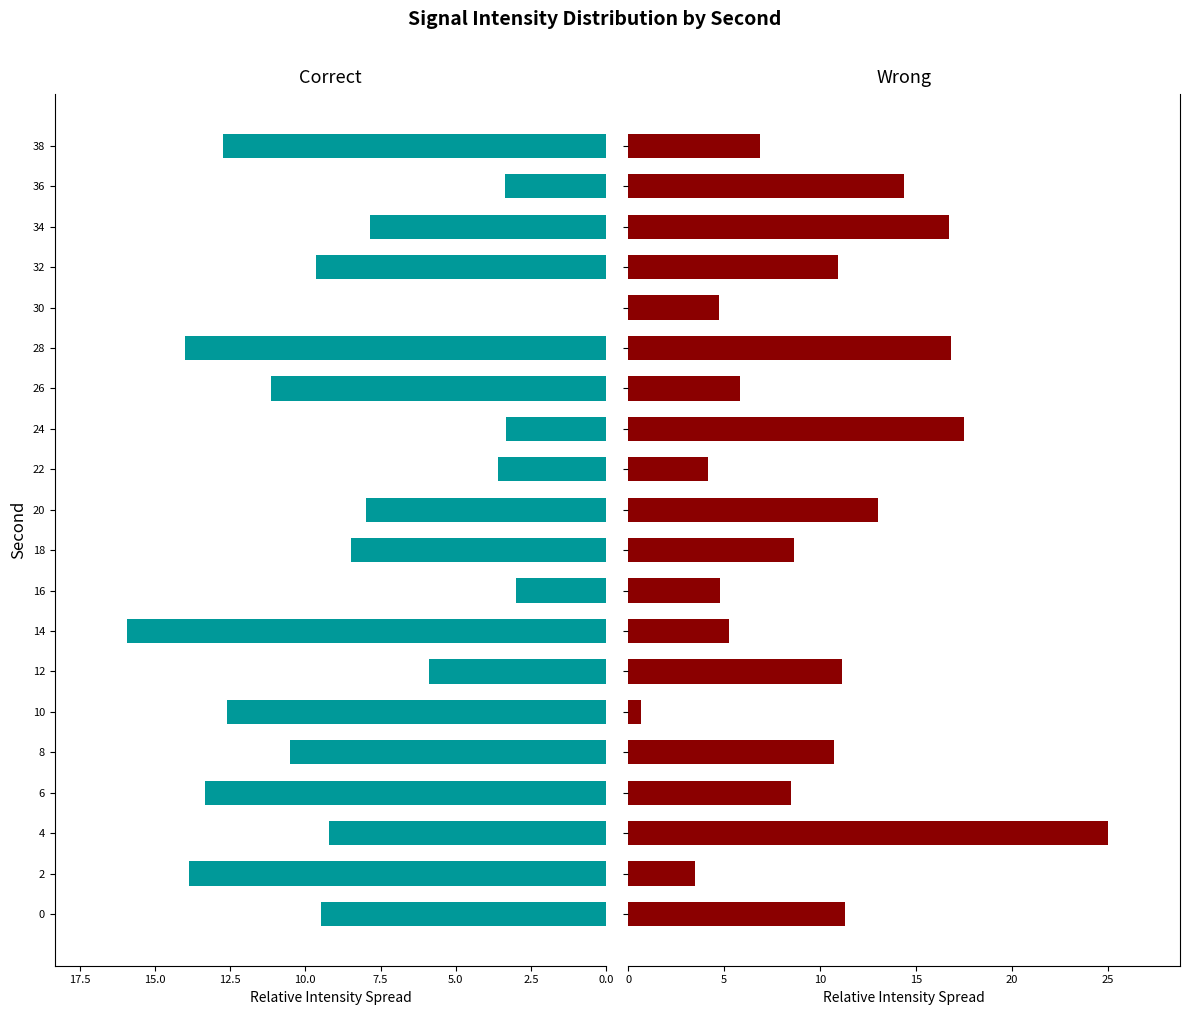

What position from the right is 2.5?

19